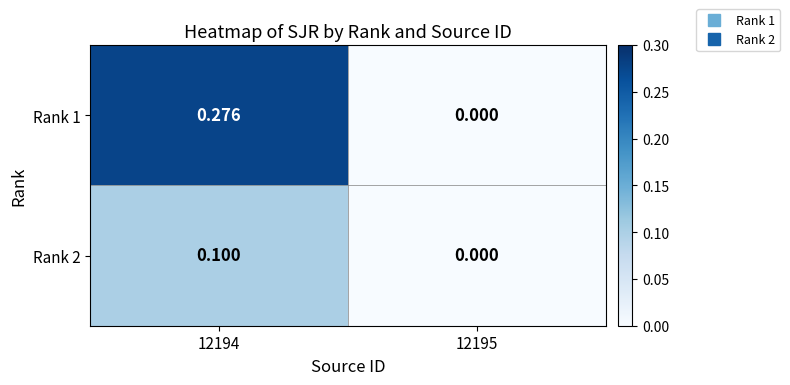

Which series has the largest total across all categories?

Rank 1